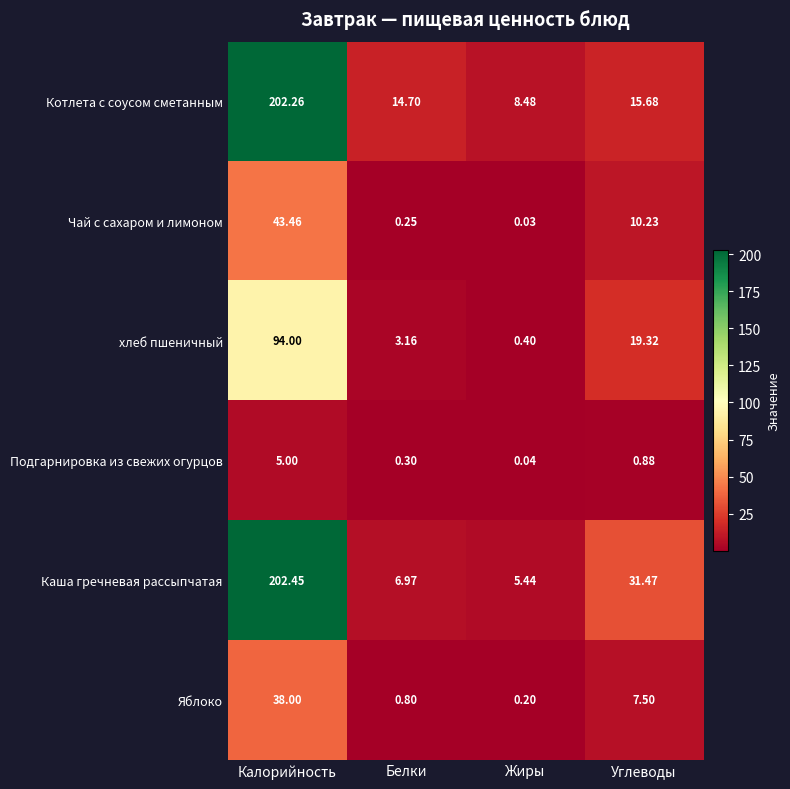

Is the value of Чай с сахаром и лимоном at Калорийность greater than the value of Подгарнировка из свежих огурцов at Углеводы?

Yes